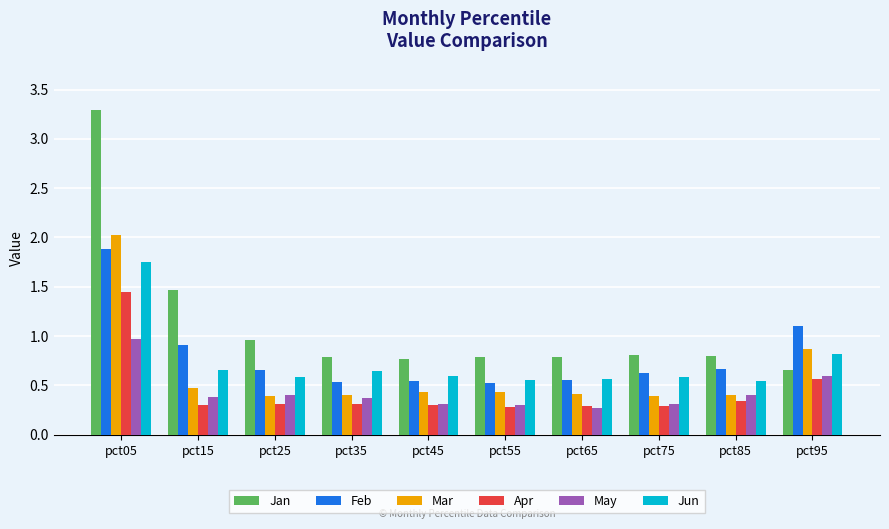

Is it true that Apr equals 0.5 at pct45?

False